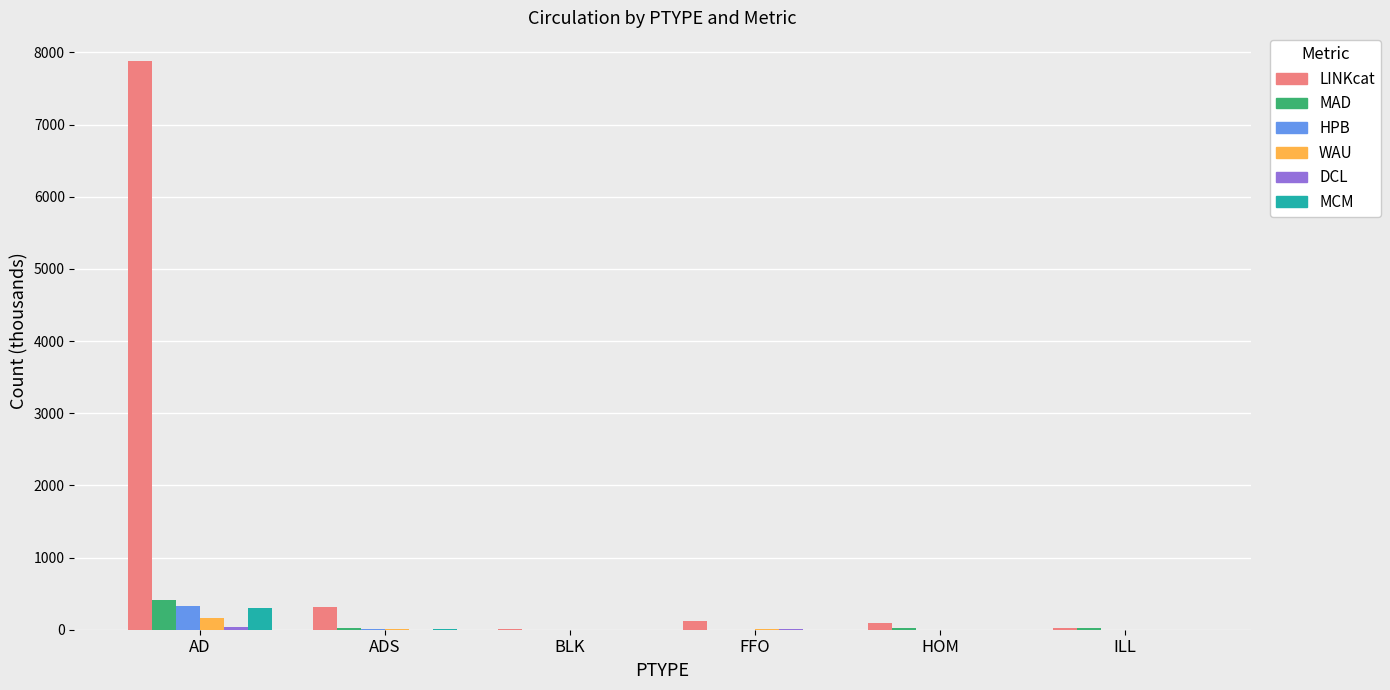

The HPB series shows 327.8 at AD. True or false?

True